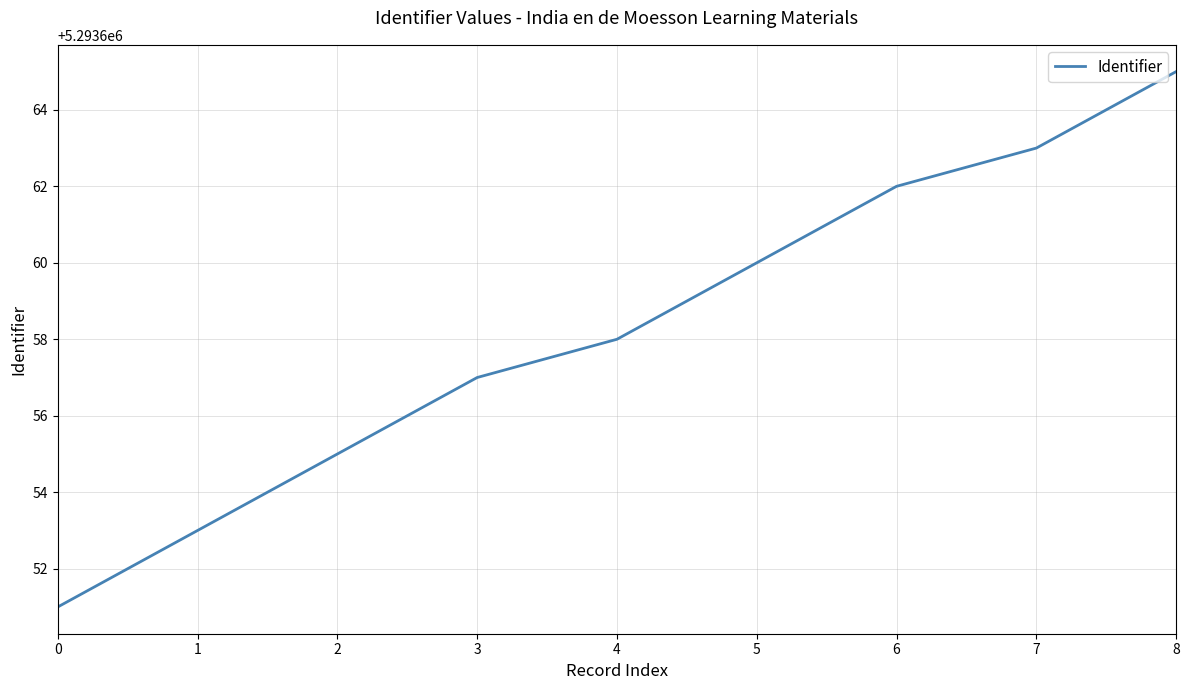

Rank the categories by value from lowest to highest.

0, 1, 2, 3, 4, 5, 6, 7, 8